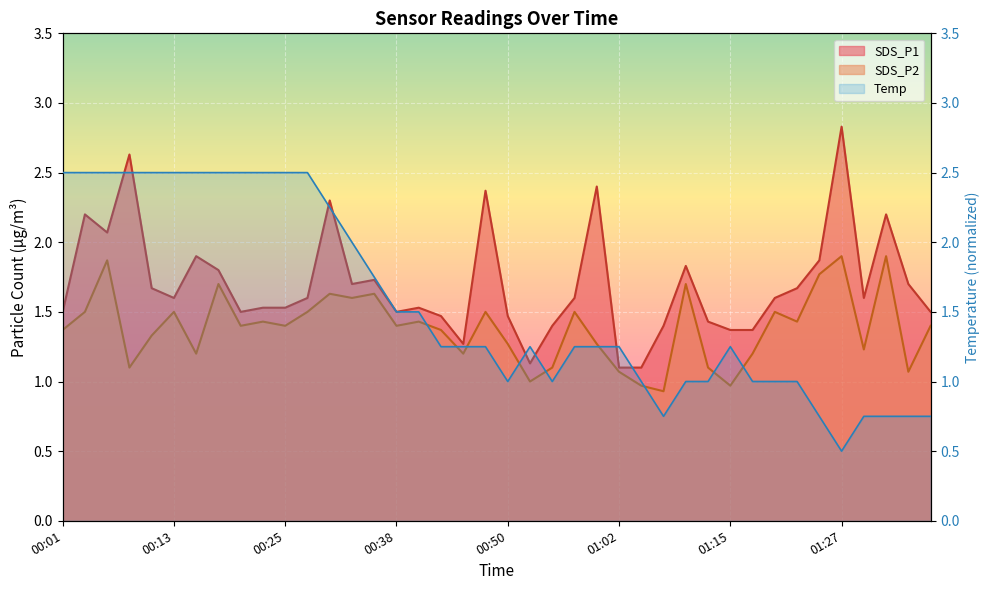

What is the label of the 18th point from the right?

00:55